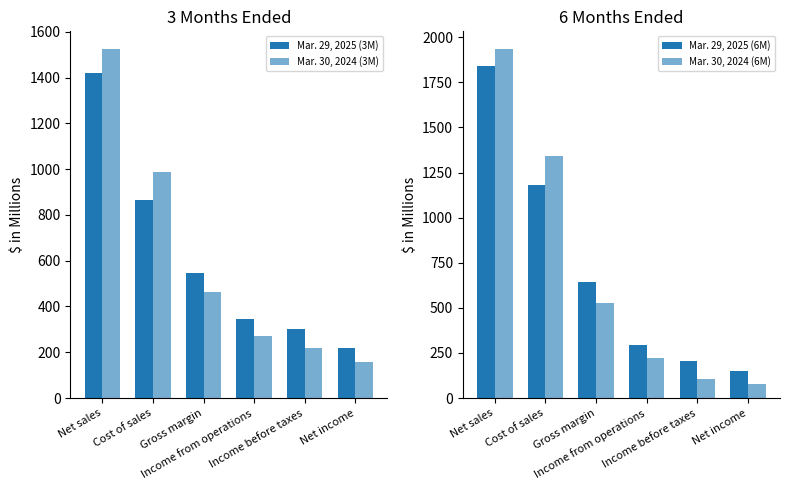

What is the difference between the maximum and second lowest values in the Mar. 29, 2025 (6M) series?

1632.8